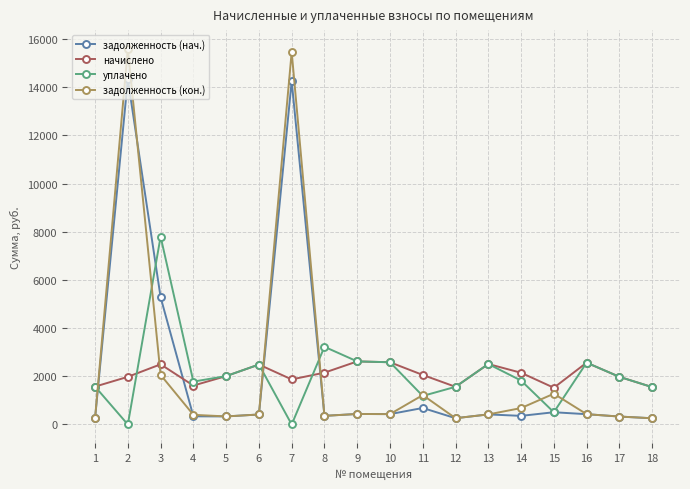

True or false: задолженность (кон.) and начислено cross at least once.

True